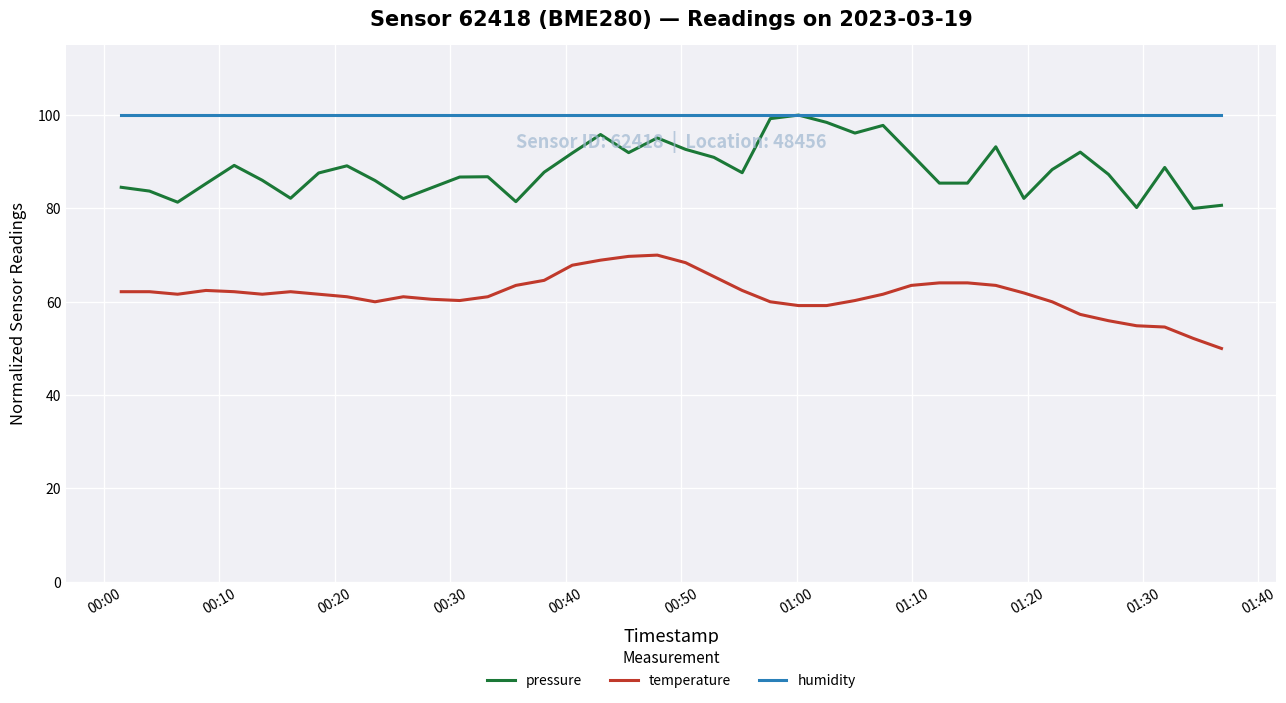

Which series has the largest total across all categories?

humidity